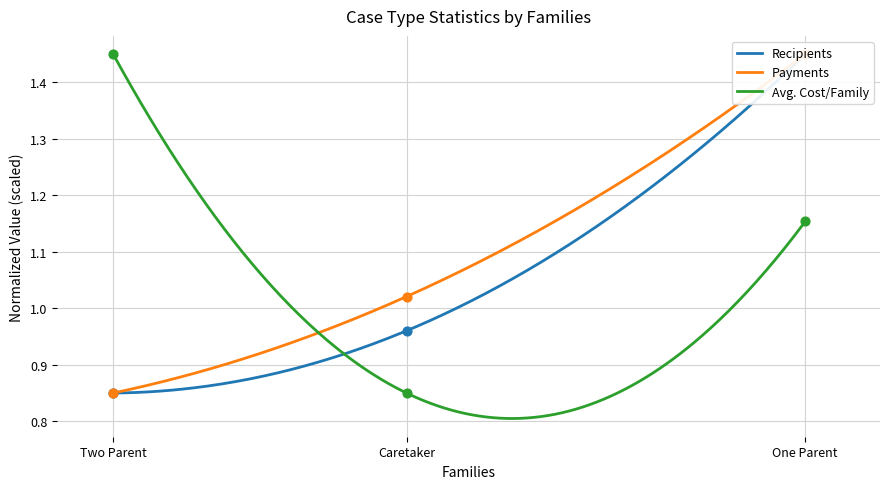

Which series contains the lowest Y value?

Recipients